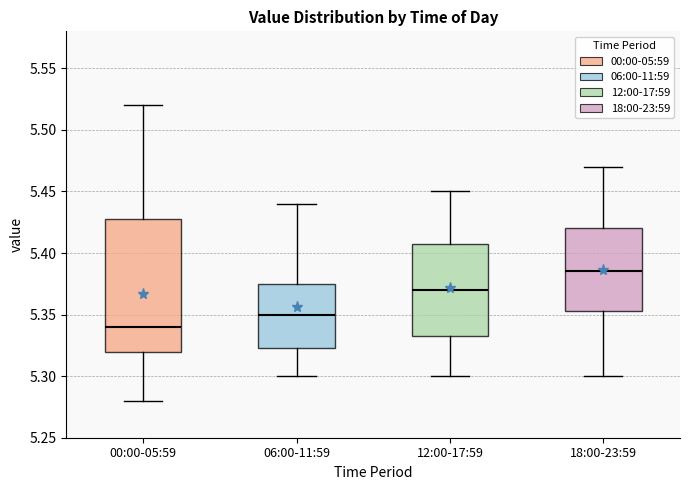

Reading left to right, read every box against the y-axis: the position of its median line, the range the box covers, and the ends of its whiskers. The values are not printed on the chart, so give them approximately, as read against the axis.

00:00-05:59: median 5.340, box 5.320 to 5.430, whiskers 5.280 to 5.520
06:00-11:59: median 5.350, box 5.325 to 5.375, whiskers 5.300 to 5.440
12:00-17:59: median 5.370, box 5.335 to 5.410, whiskers 5.300 to 5.450
18:00-23:59: median 5.385, box 5.355 to 5.420, whiskers 5.300 to 5.470